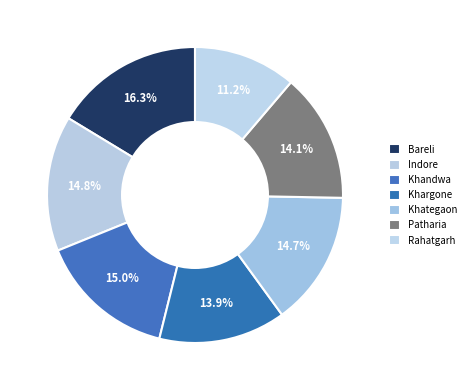

How many slices are in this pie chart?

7